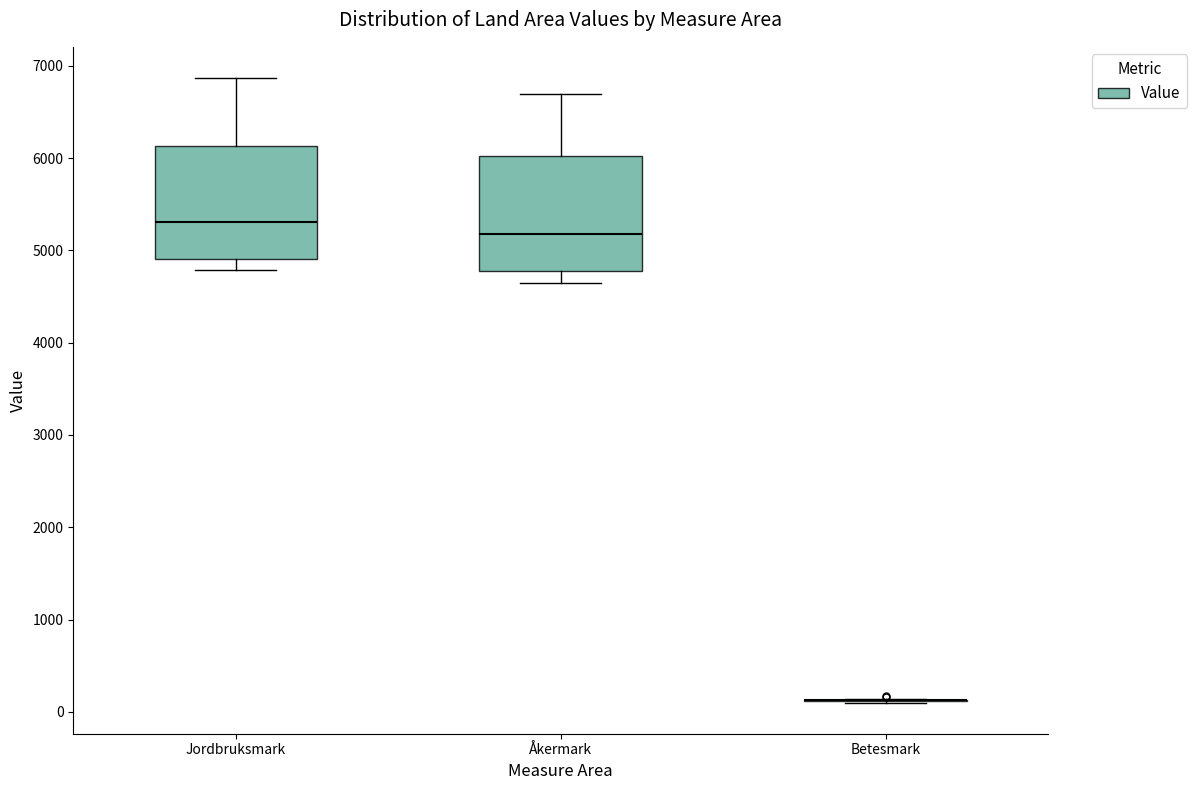

Reading left to right, read every box against the y-axis: the position of its median line, the range the box covers, and the ends of its whiskers. The values are not printed on the chart, so give them approximately, as read against the axis.

Jordbruksmark: median 5300, box 4900 to 6100, whiskers 4800 to 6900
Åkermark: median 5200, box 4800 to 6000, whiskers 4600 to 6700
Betesmark: box collapsed to a line at 100, whiskers 100 to 100